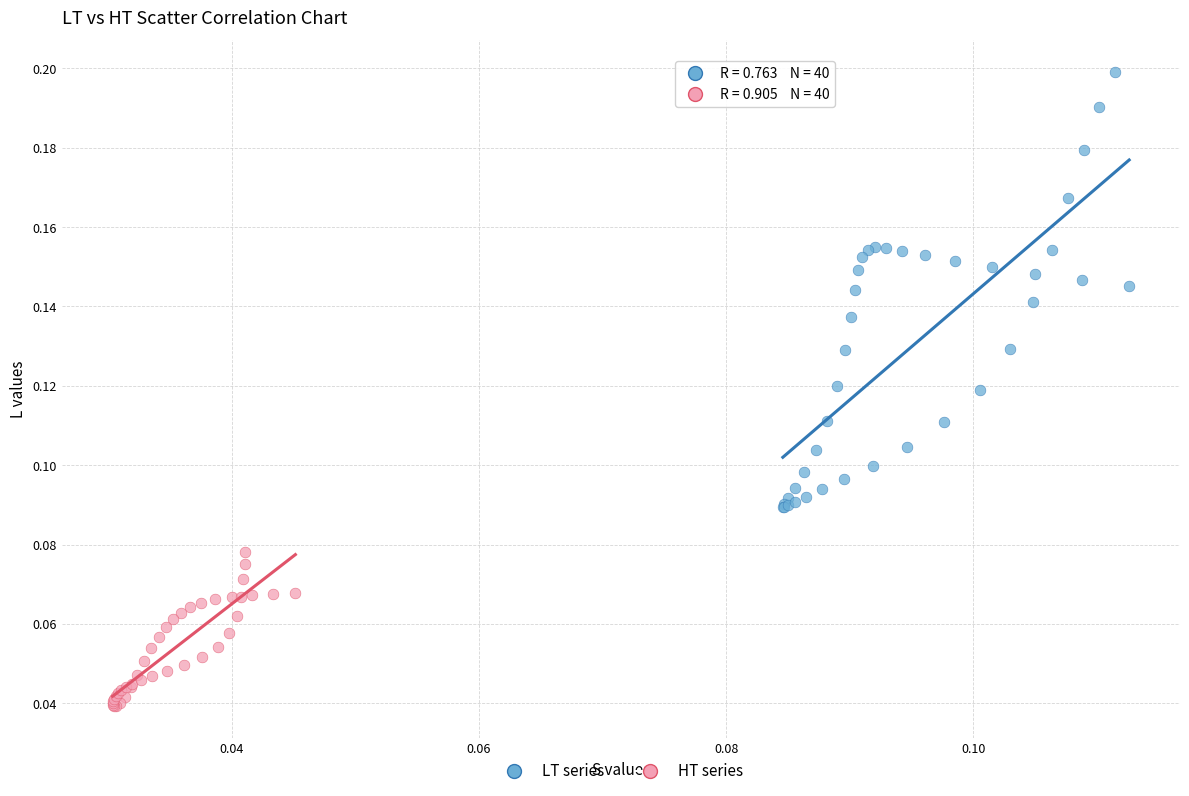

Which series has the largest Y range (max minus min)?

LT series